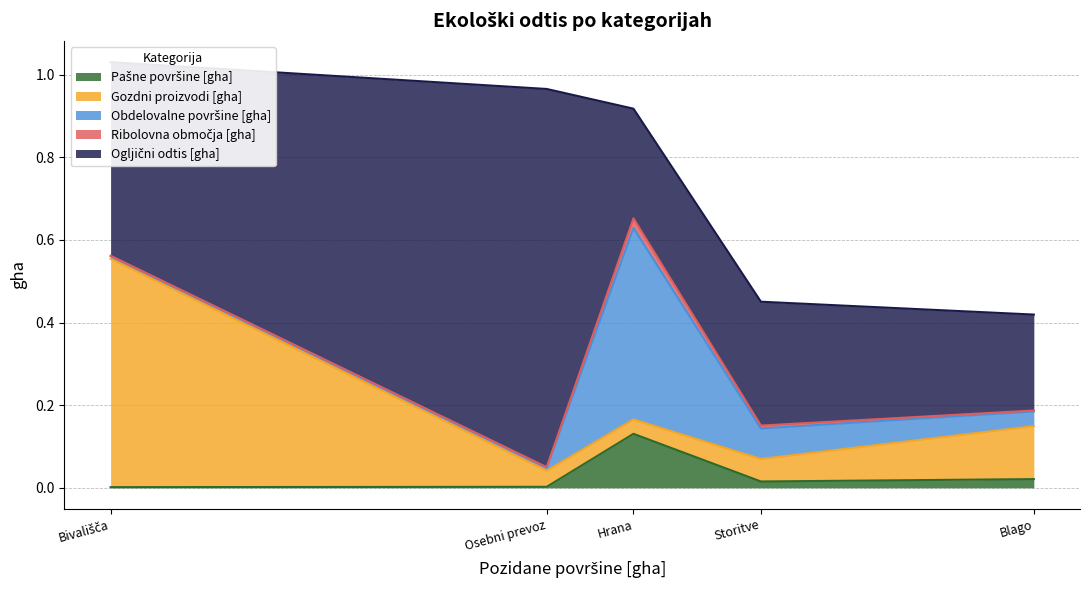

What is the value of the Ogljični odtis [gha] point at the 2nd from the left?

0.9